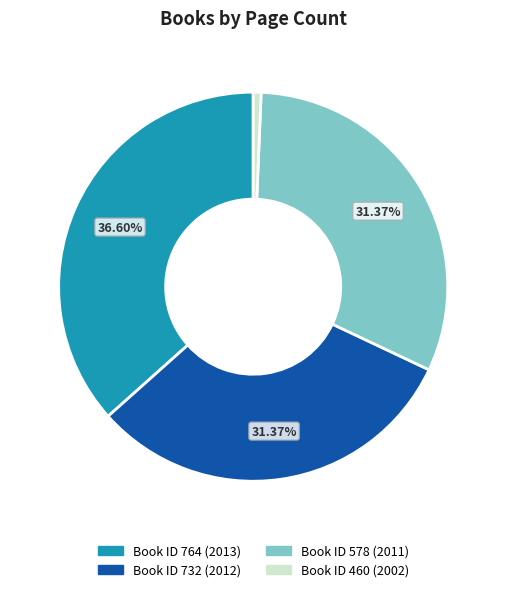

How many segments does this pie chart have?

4